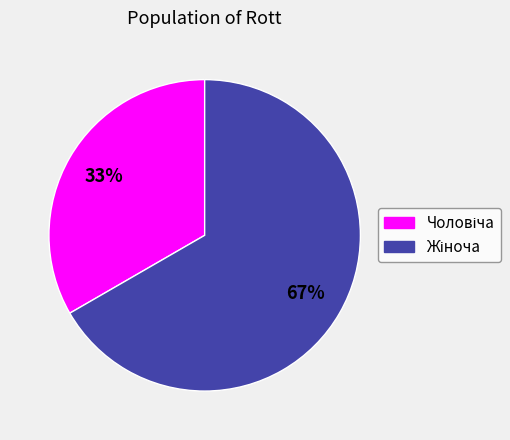

To the nearest percent, what is the average slice percentage?

50%